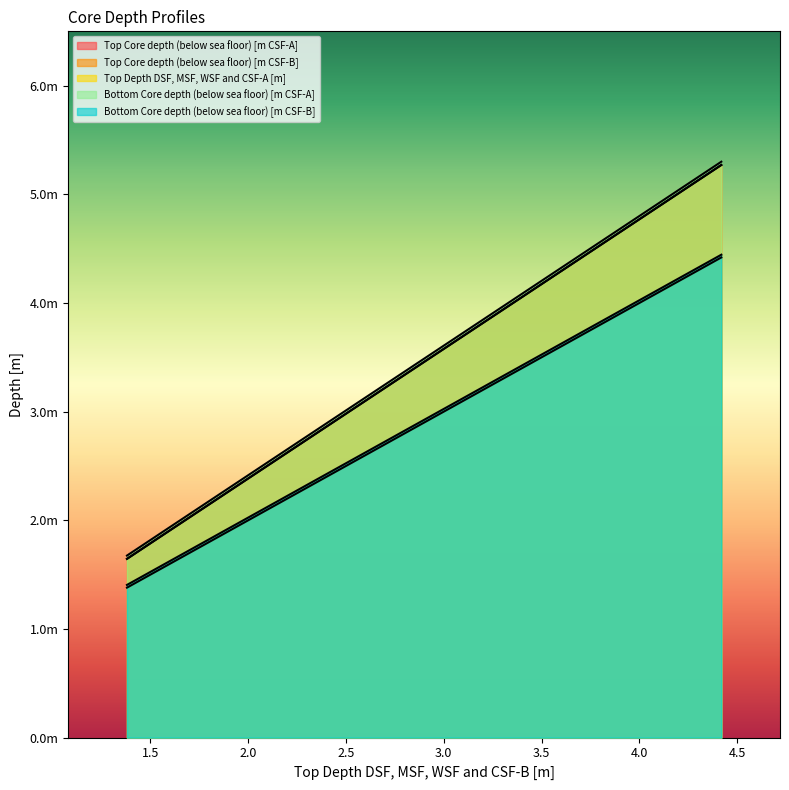

Is it true that Bottom Core depth (below sea floor) [m CSF-A] equals 1.9 at 1.581?

True